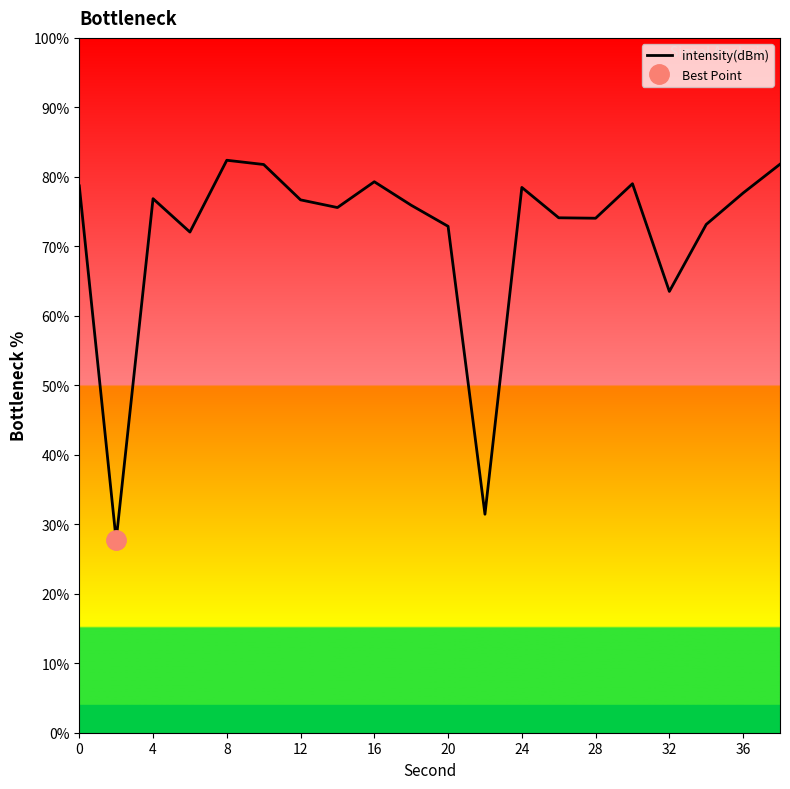

True or false: the data has more than 0 interior local peaks.

True